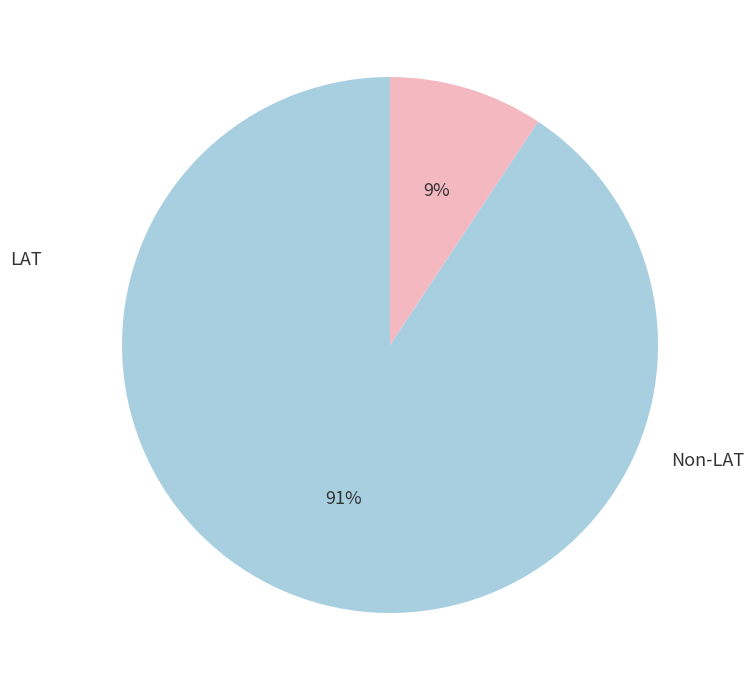

Is there a majority slice in this chart?

Yes